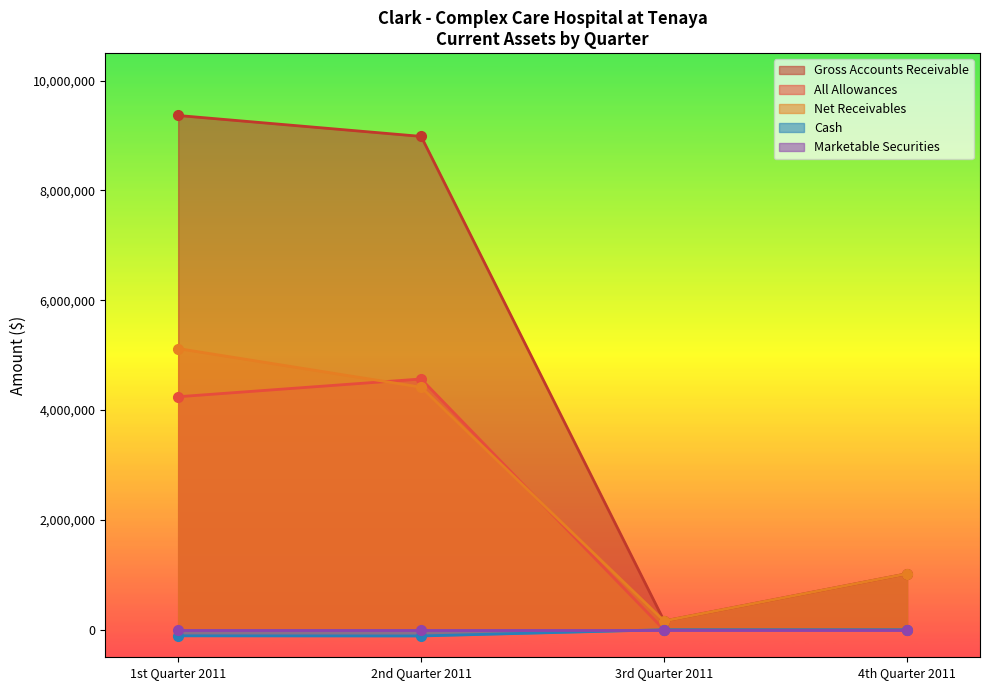

How many interior local valleys does the Cash series have?

1